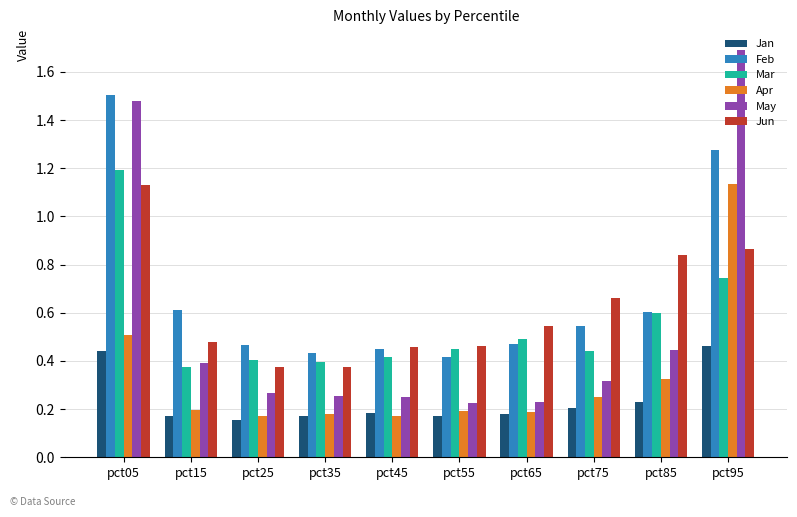

How many Jan values are between 0 and 1?

10